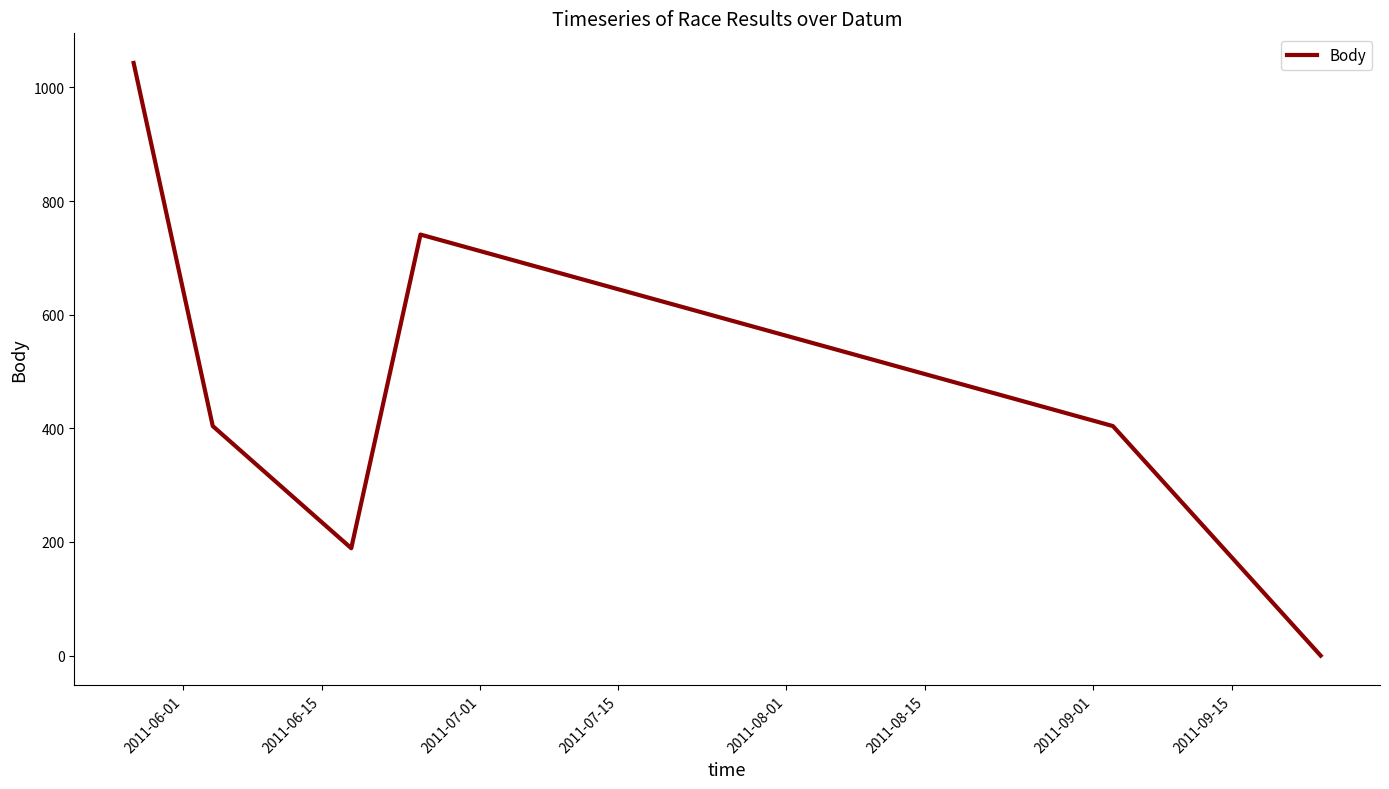

What is the sum of all values?

2781